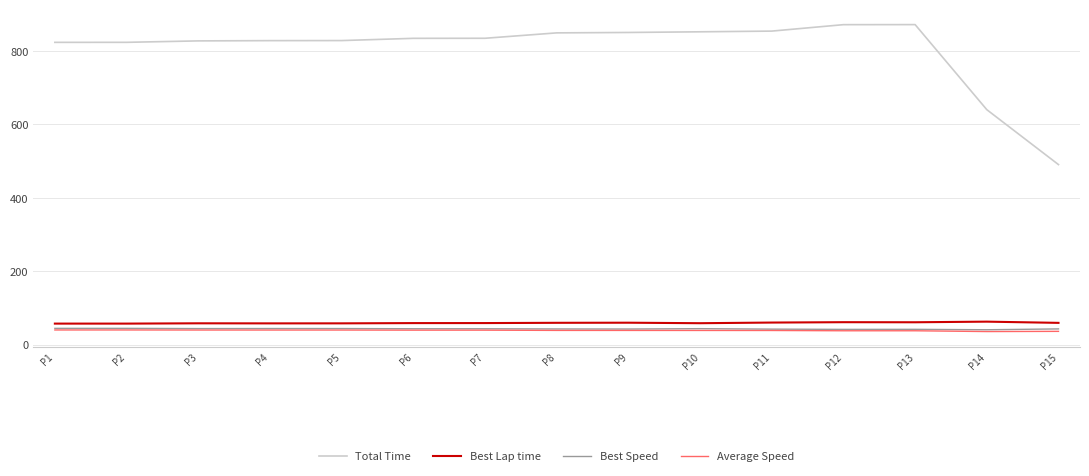

At how many categories does at least one series exceed 780?

13